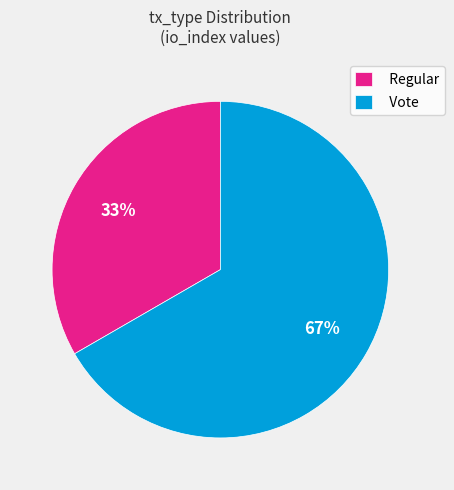

What is the largest slice in the pie chart?

Vote